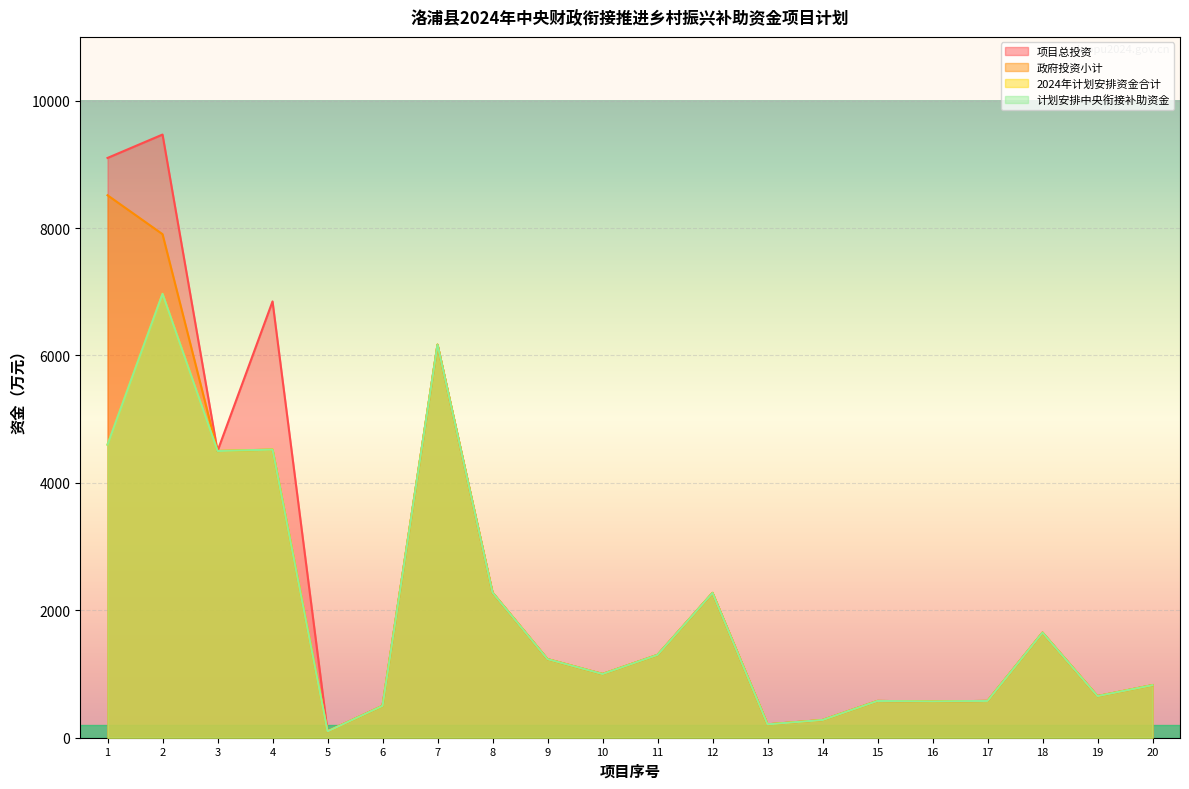

How many interior local valleys does the 2024年计划安排资金合计 series have?

6